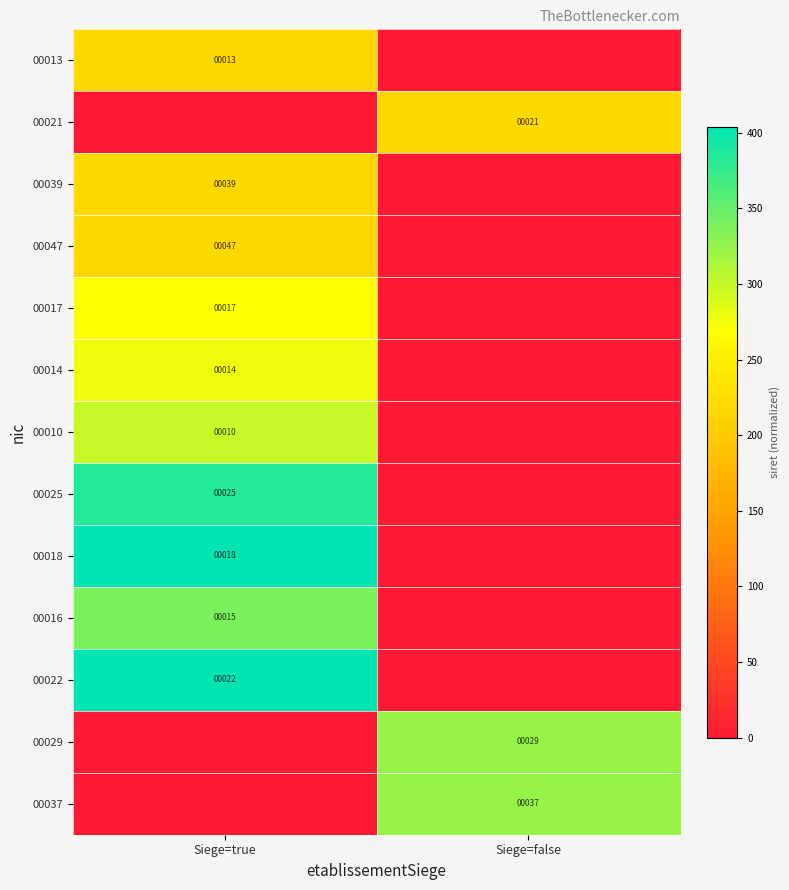

At which category is the sum across all series the highest?

Siege=true